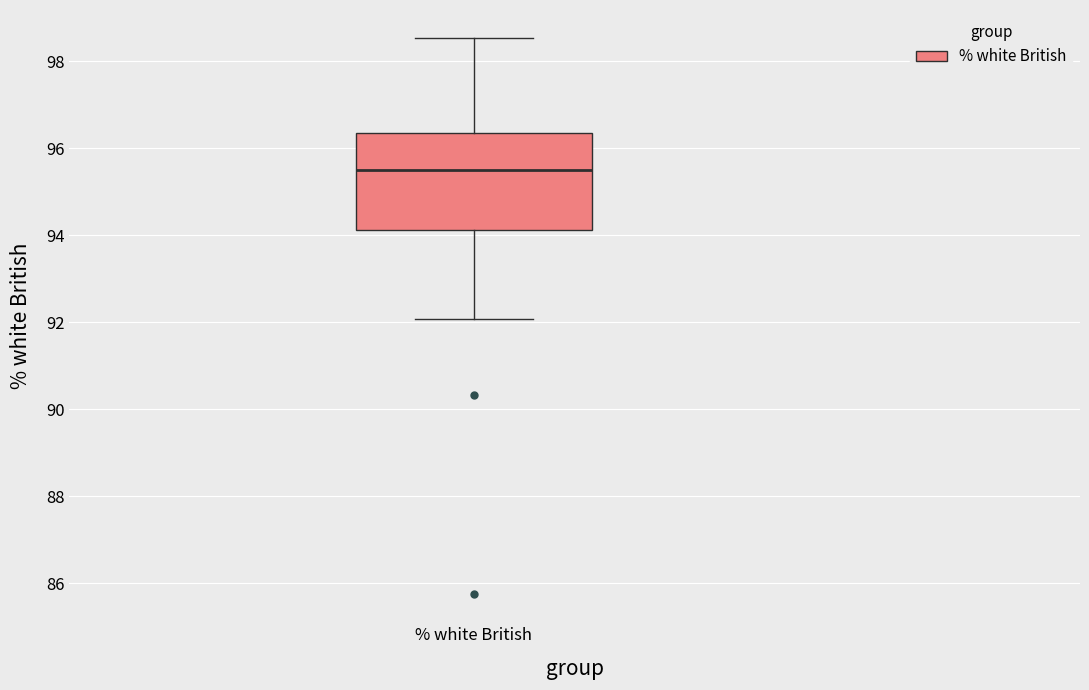

Read this box plot against the y-axis: the position of the median line, the range covered by the box, and the ends of both whiskers. The values are not printed on the chart, so give them approximately, as read against the axis.

median 95.6, box 94.2 to 96.4, whiskers 92.0 to 98.6